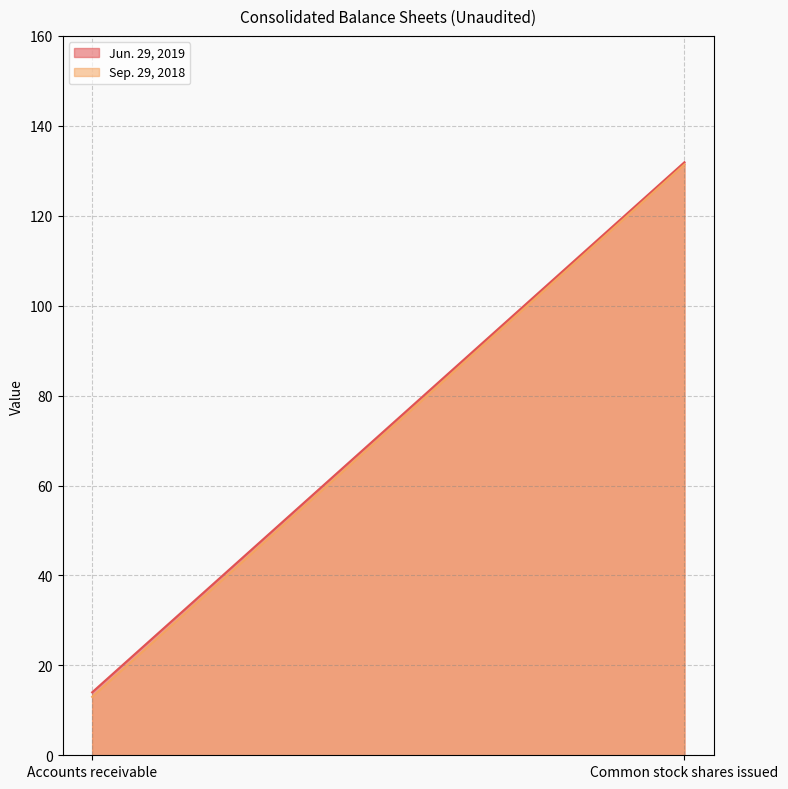

What is the highest value of the Sep. 29, 2018 series?

131.4